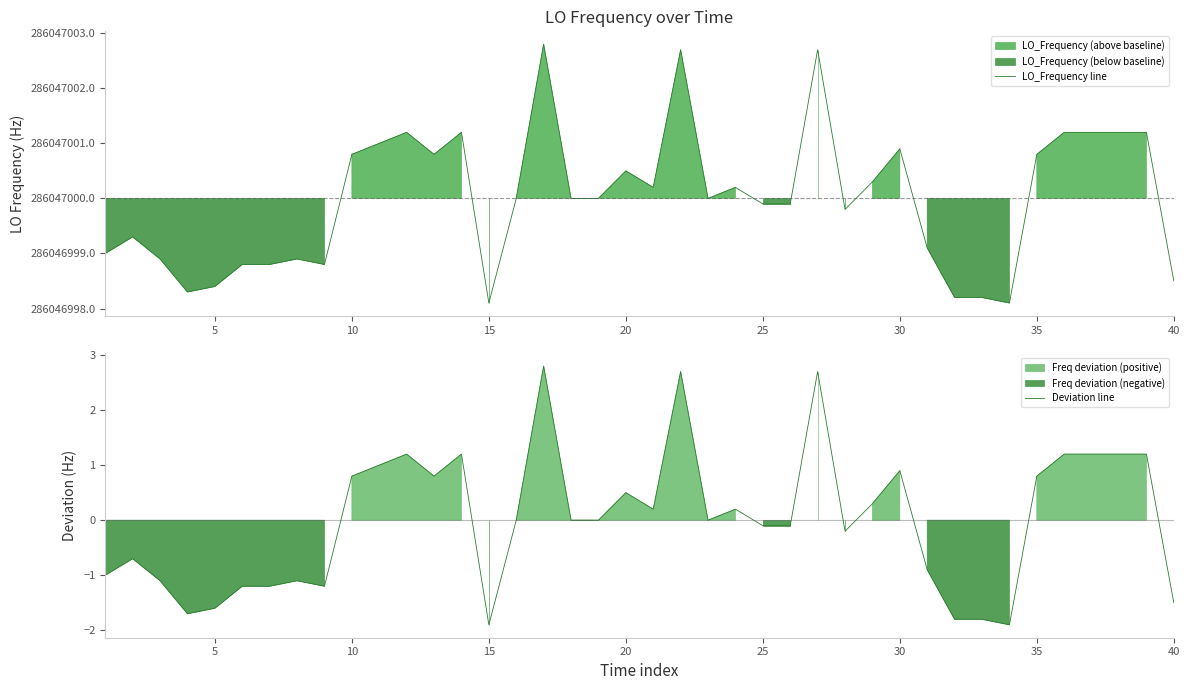

The value of Deviation line at 15 is -1.9. True or false?

True